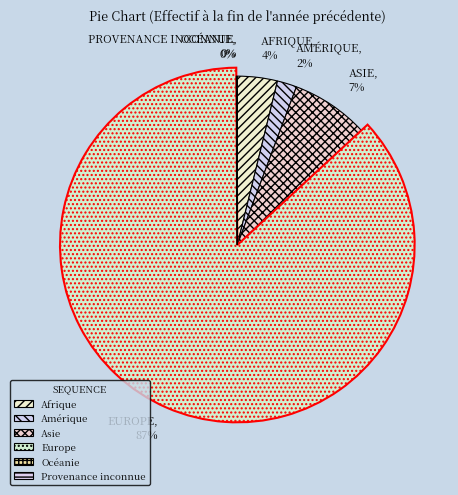

What percentage is the Afrique slice, to the nearest percent?

4%